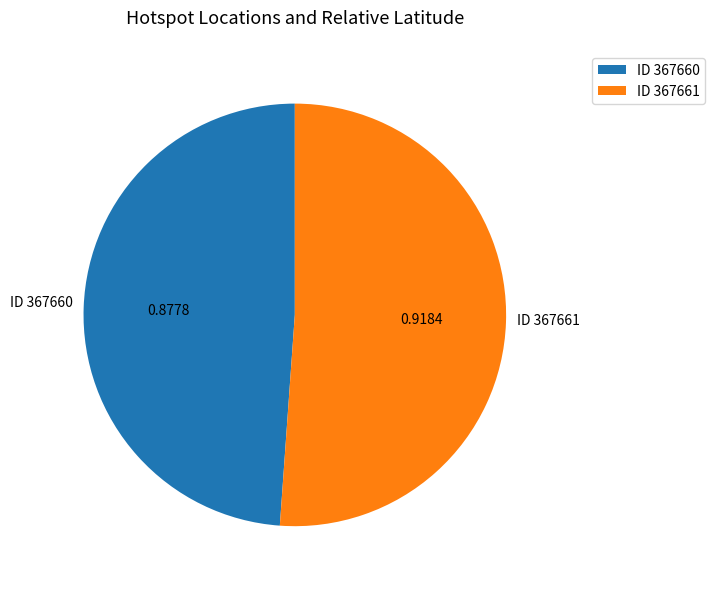

Is there a majority slice in this chart?

Yes